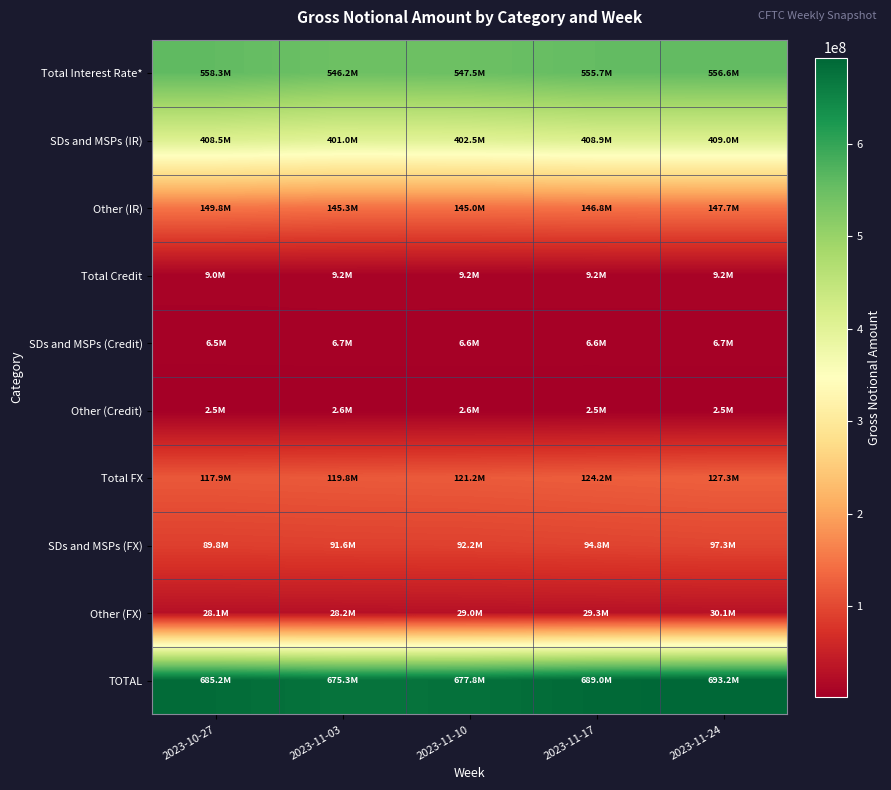

At how many categories does at least one series exceed 427156271?

5